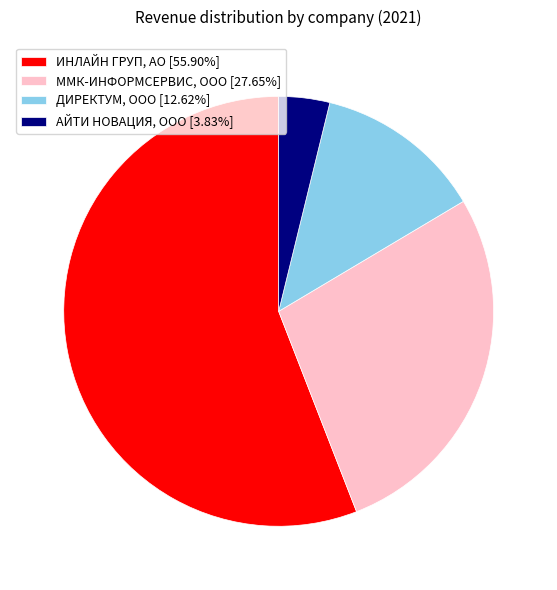

How many slices are in this pie chart?

4